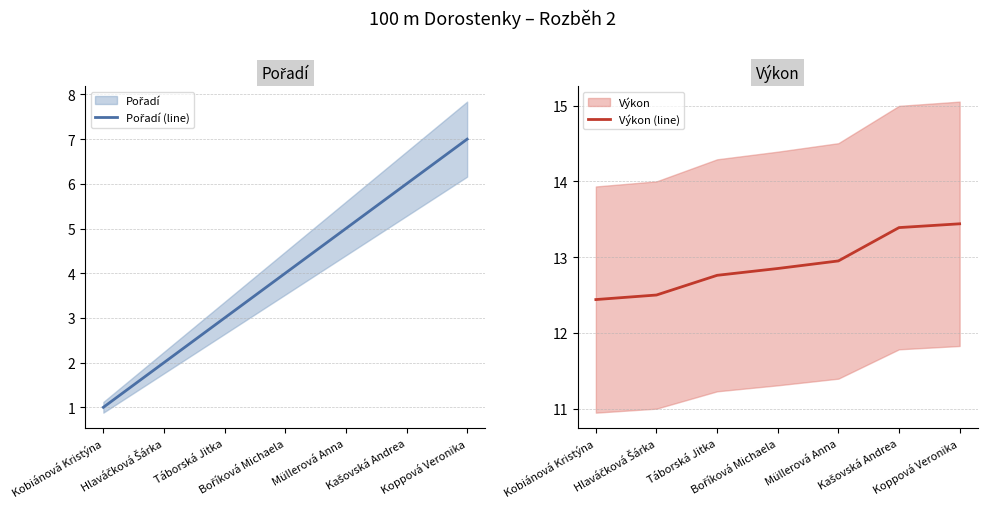

At which label does Výkon (line) reach its peak?

Koppová Veronika